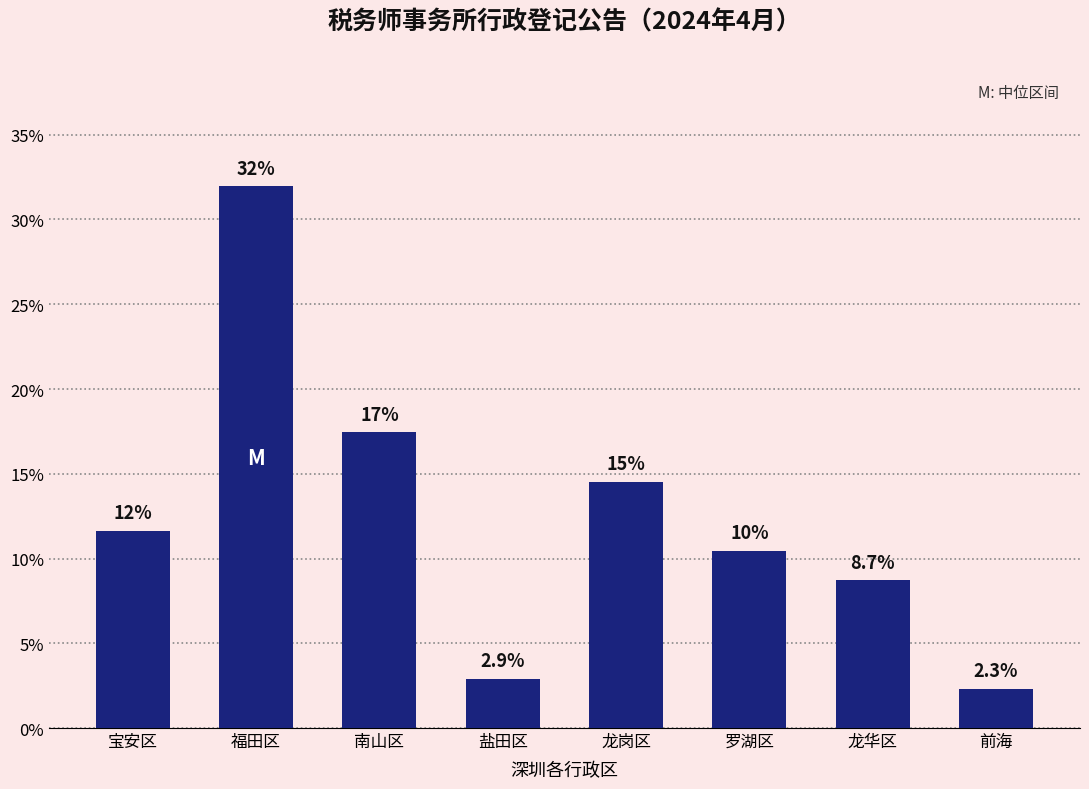

Reading right to left, transcribe all the data shown in this chart.

2.3	8.7	10.5	14.5	2.9	17.4	32.0	11.6